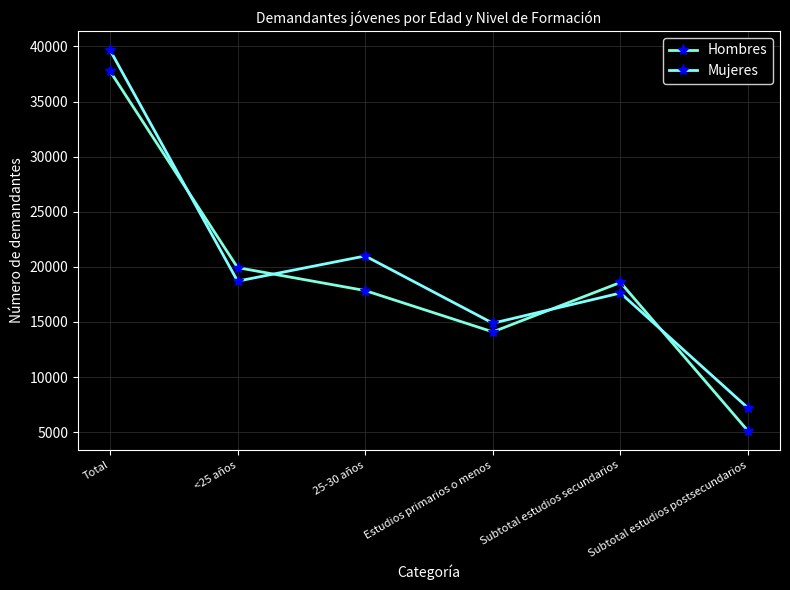

Does the chart have visible grid lines?

Yes